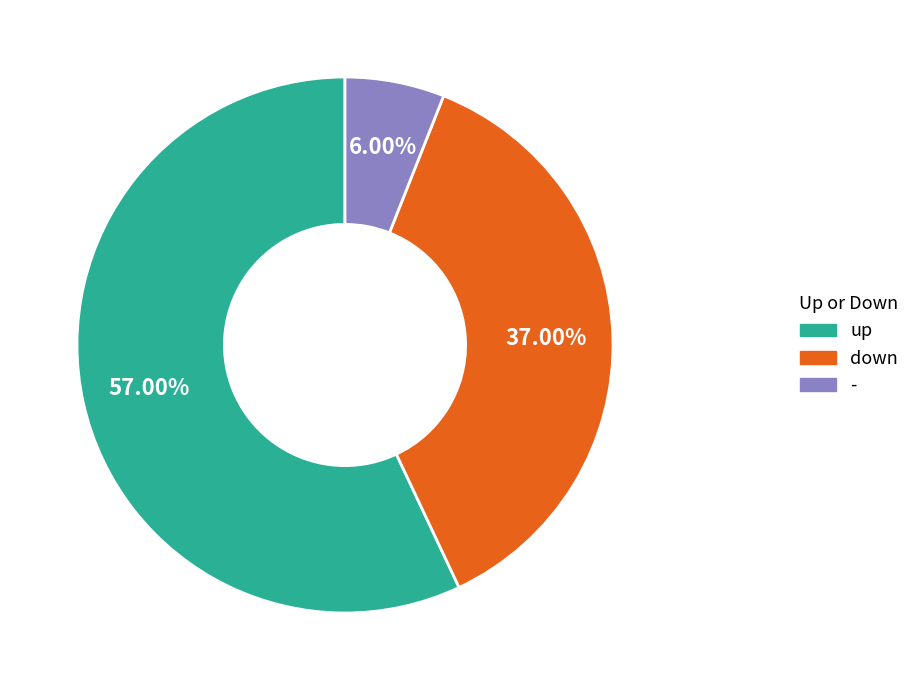

What percentage is NOT represented by down?

63.0%